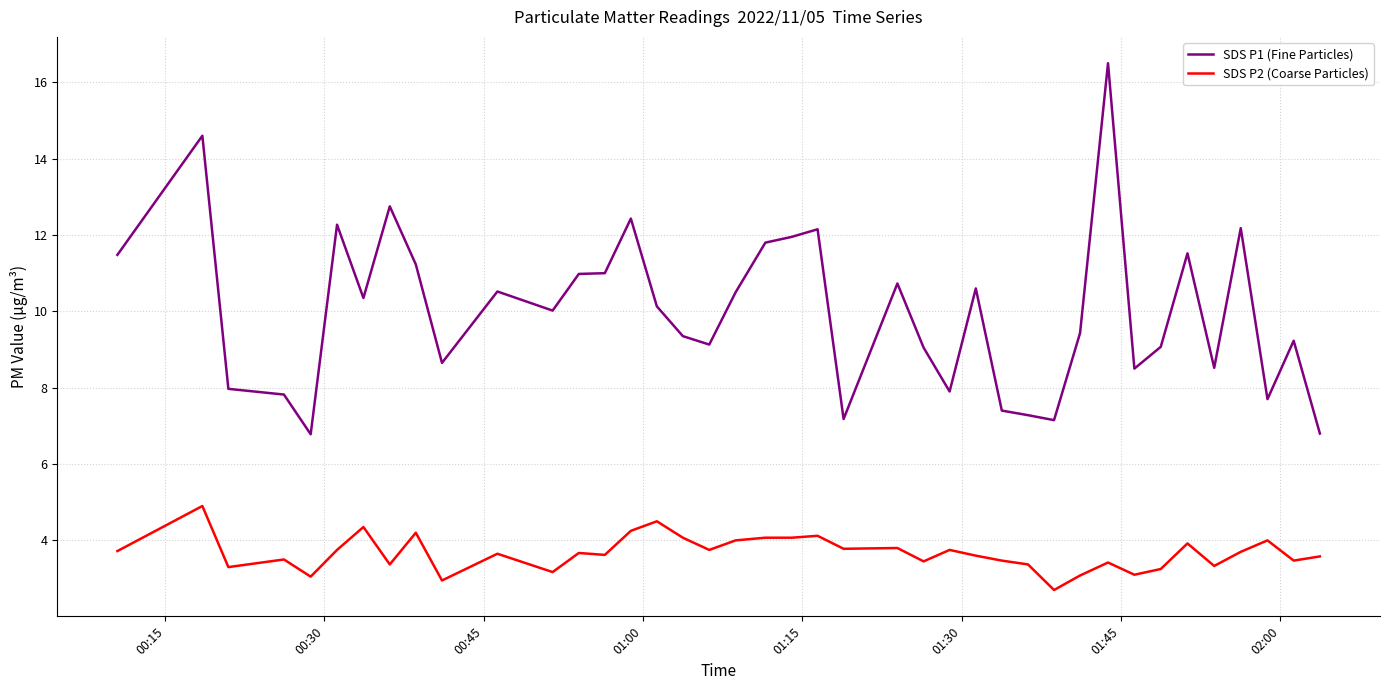

Is this an area chart (filled region under the line)?

No